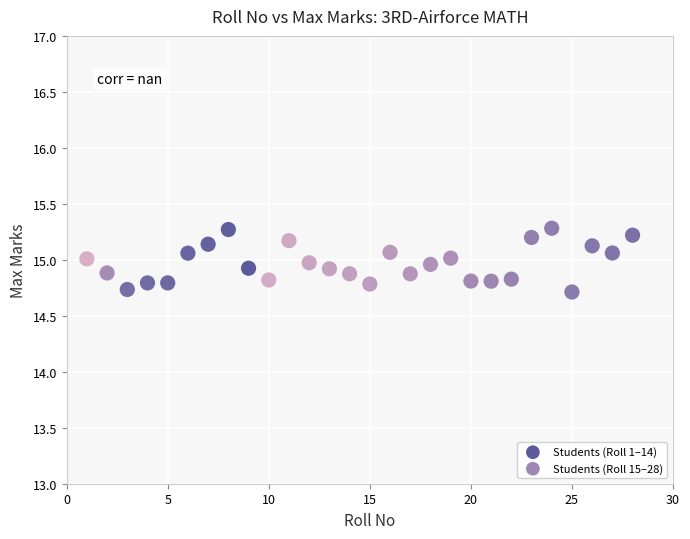

Which series reaches the maximum Y coordinate?

Students (Roll 1–14)